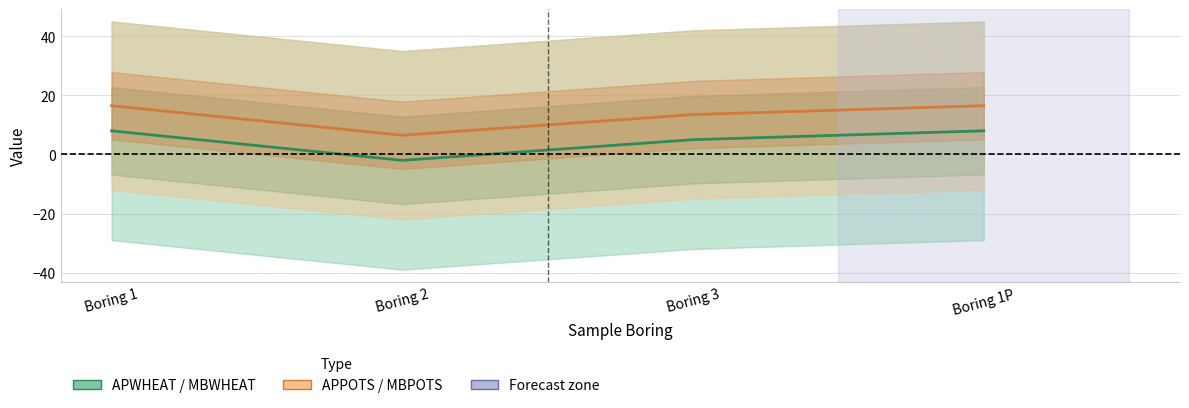

Between Boring 3 and Boring 1P, which is larger?

Boring 1P